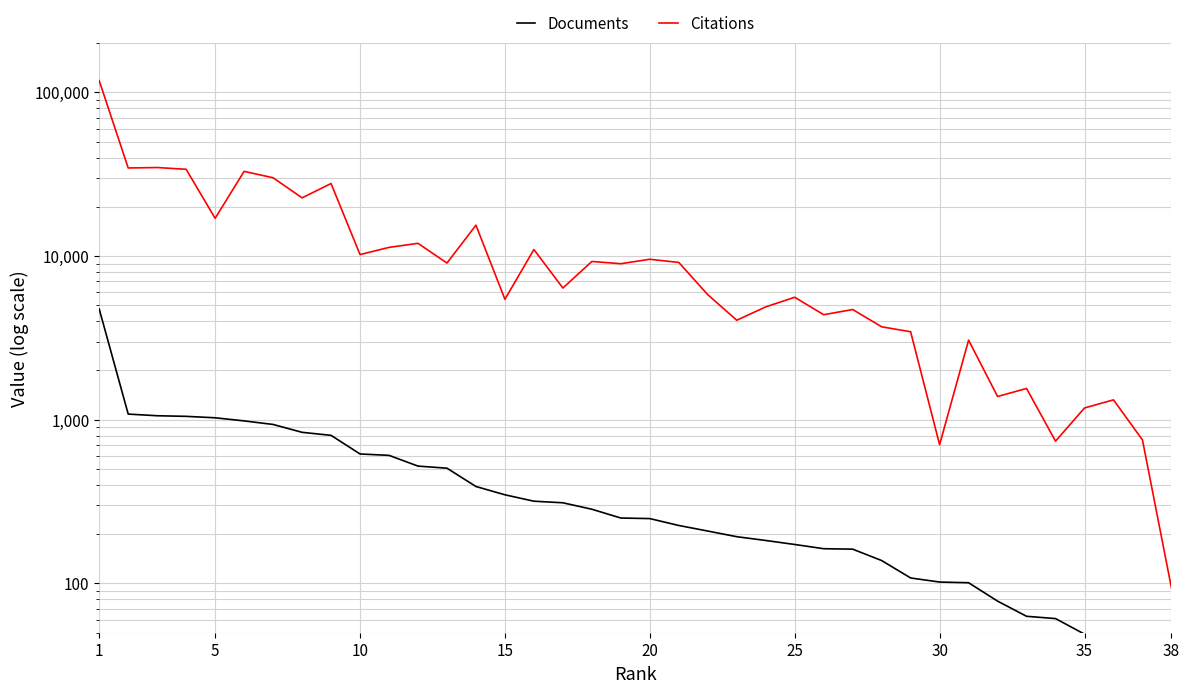

True or false: Documents and Citations intersect in this chart.

False